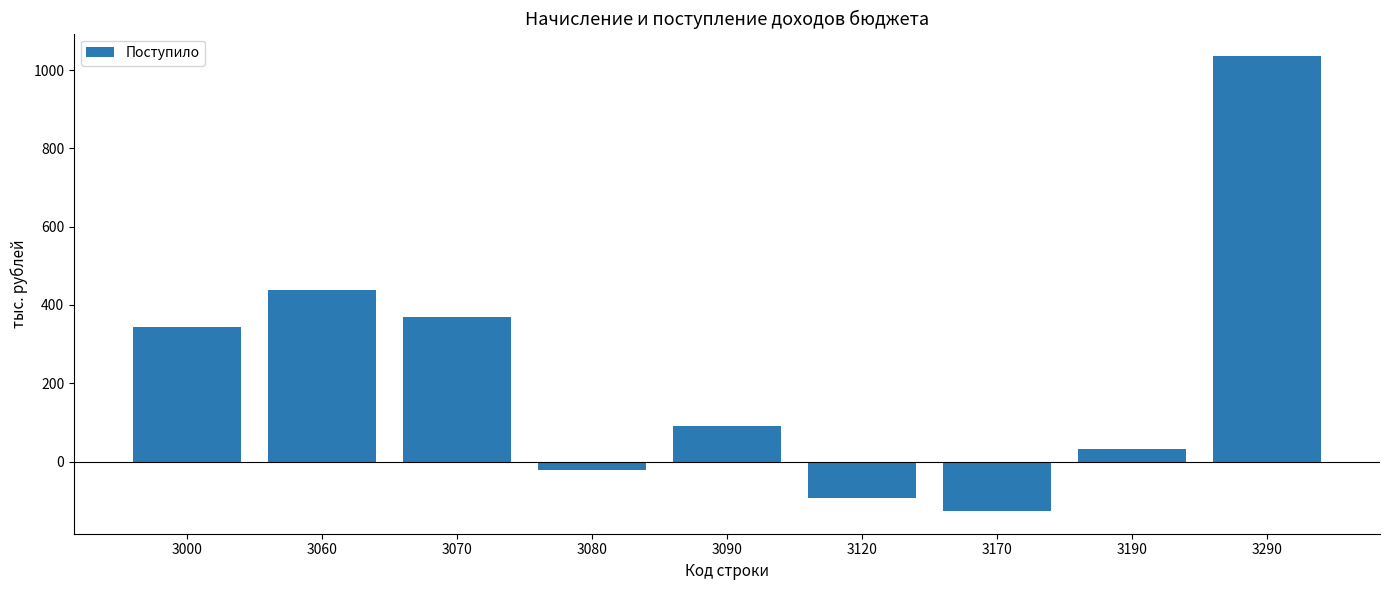

Rank the categories by value from highest to lowest.

3290, 3060, 3070, 3000, 3090, 3190, 3080, 3120, 3170